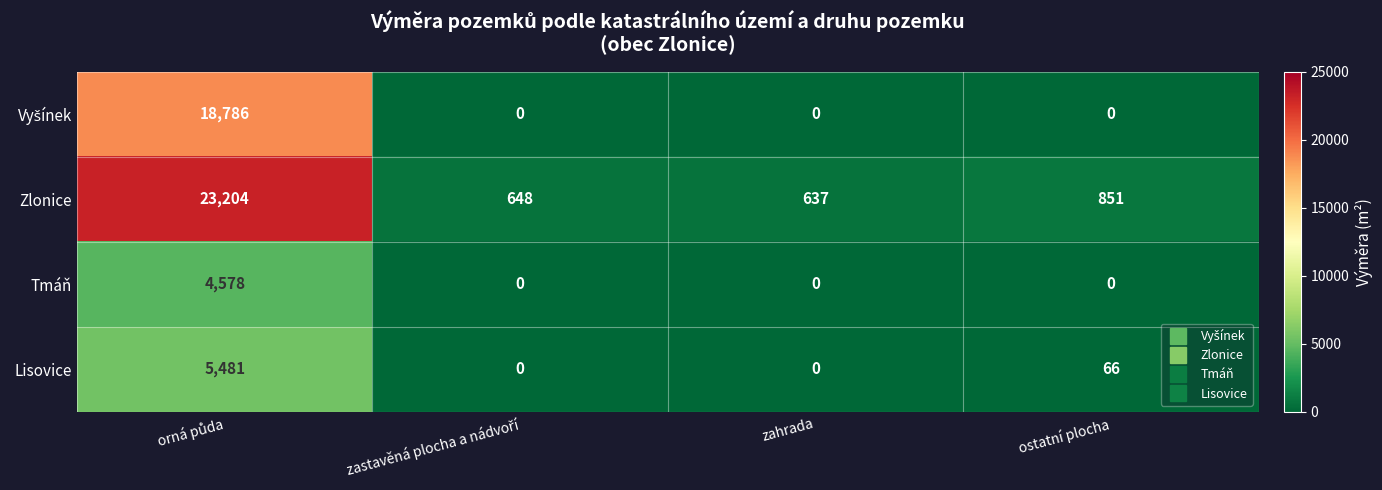

What is the total value across all series at ostatní plocha?

917